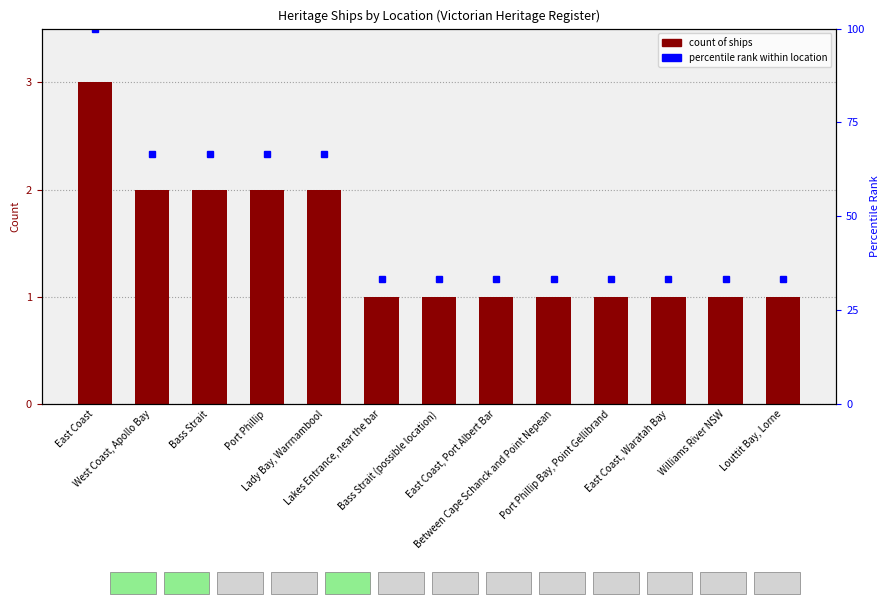

True or false: the data shows 1 at West Coast, Apollo Bay.

False